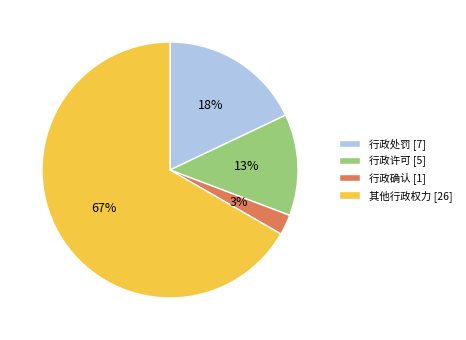

Between 行政许可 [5] and 其他行政权力 [26], which is larger?

其他行政权力 [26]